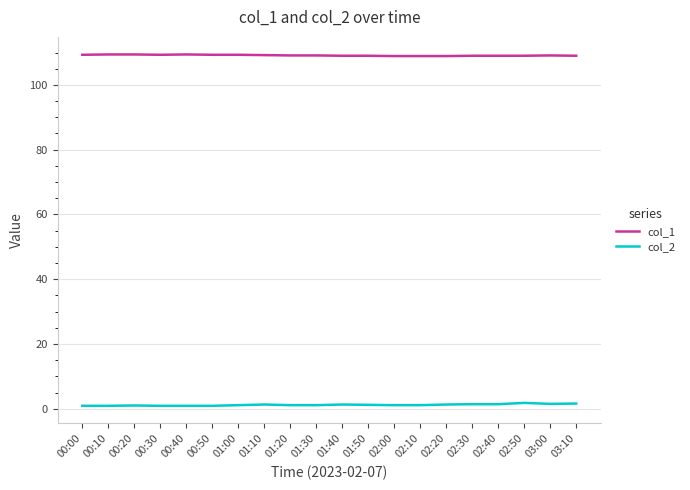

Rank the series by their maximum value, from lowest to highest.

col_2, col_1